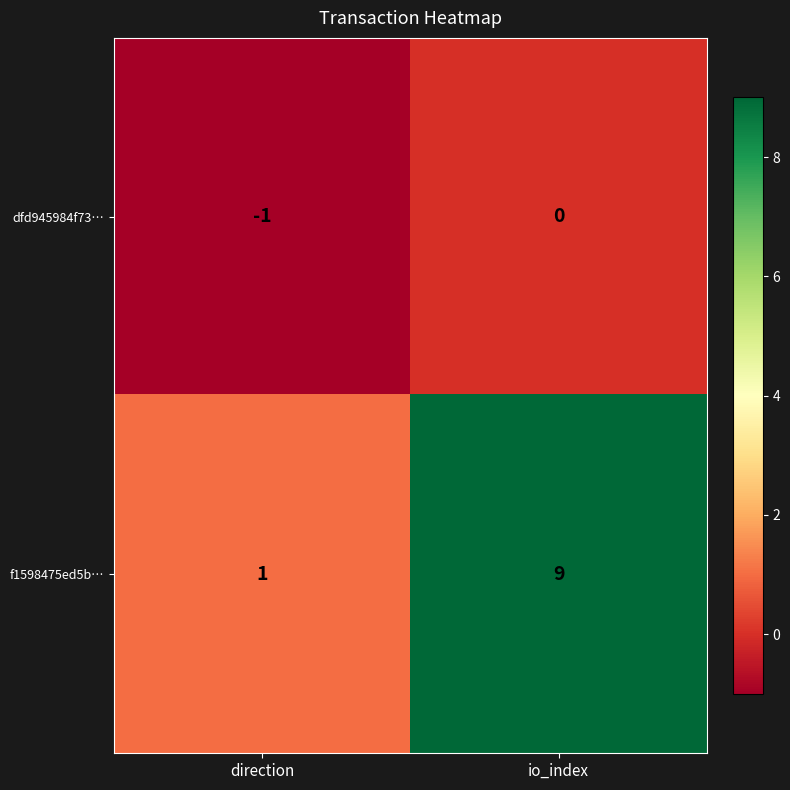

What is the sum of all f1598475ed5b… values?

10